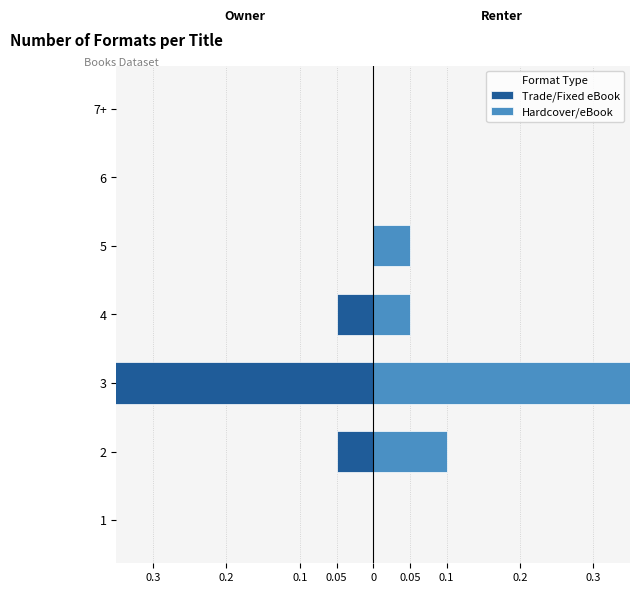

True or false: Owner has a value of -0.9 at 3.

False